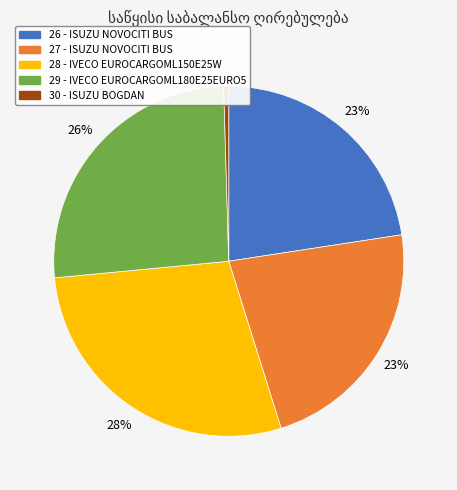

Which has a higher value, 26 - ISUZU NOVOCITI BUS or 28 - IVECO EUROCARGOML150E25W?

28 - IVECO EUROCARGOML150E25W